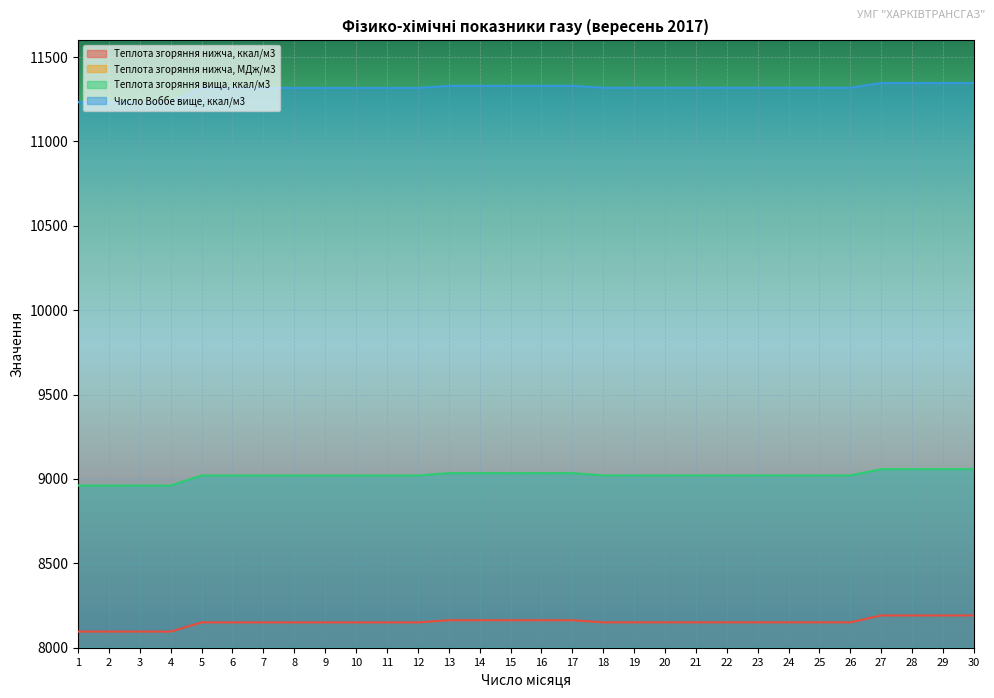

True or false: Теплота згоряння нижча, ккал/м3 and Число Воббе вище, ккал/м3 cross at least once.

False